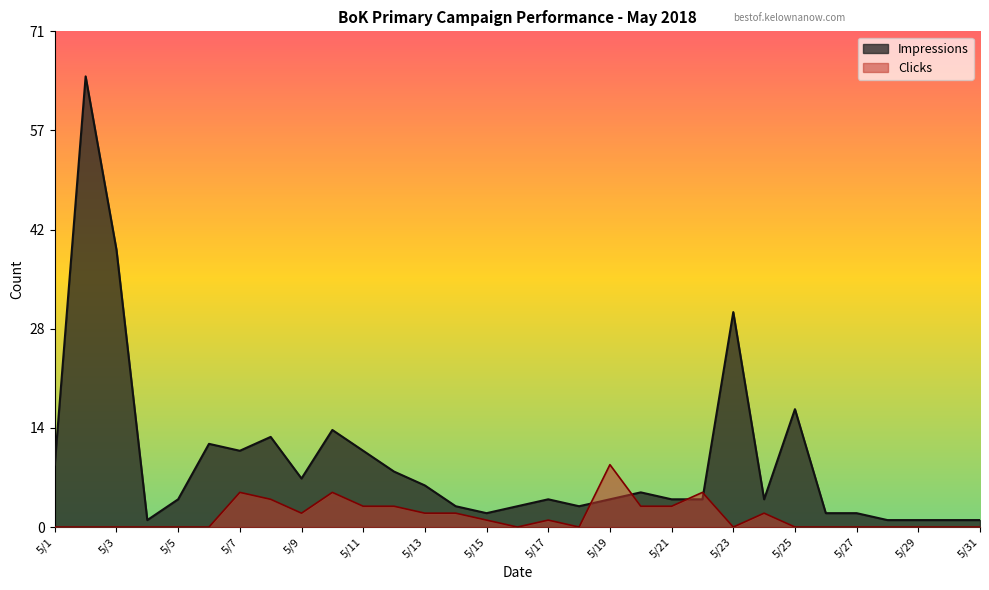

What is the difference between the Impressions values at 5/8 and 5/25?

4